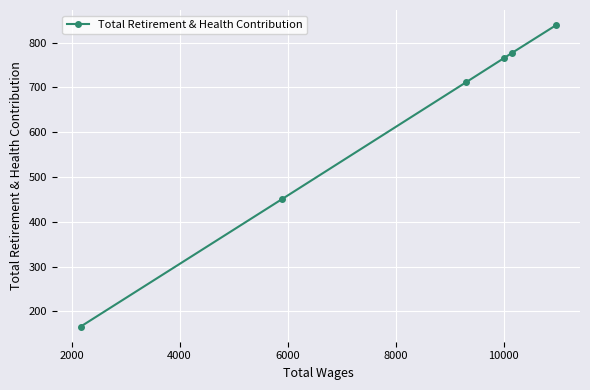

What is the difference between the maximum and minimum values?

673